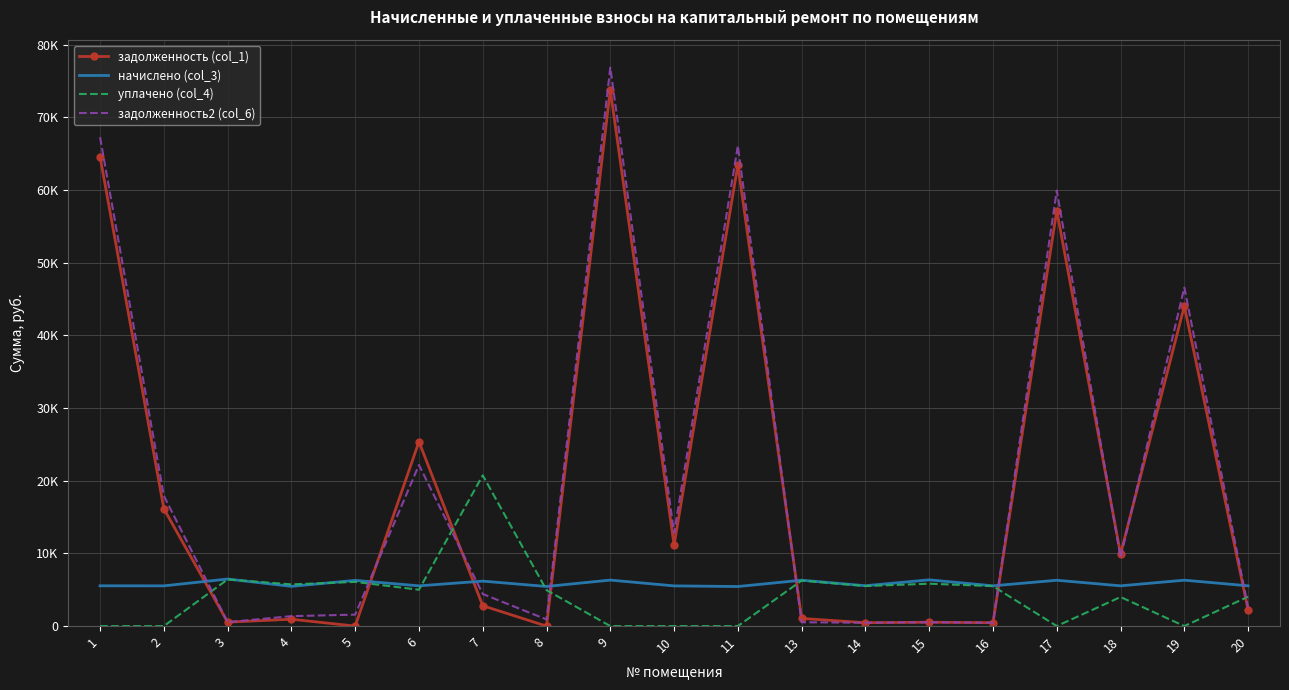

At which category does начислено (col_3) reach its first local valley?

2